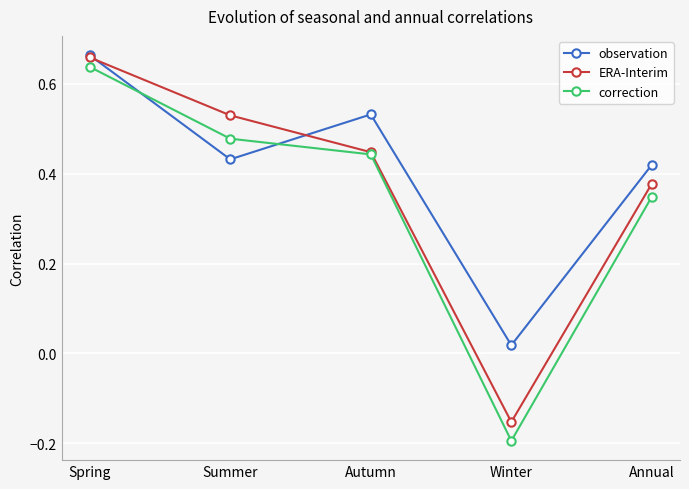

At how many categories does at least one series exceed 0?

5